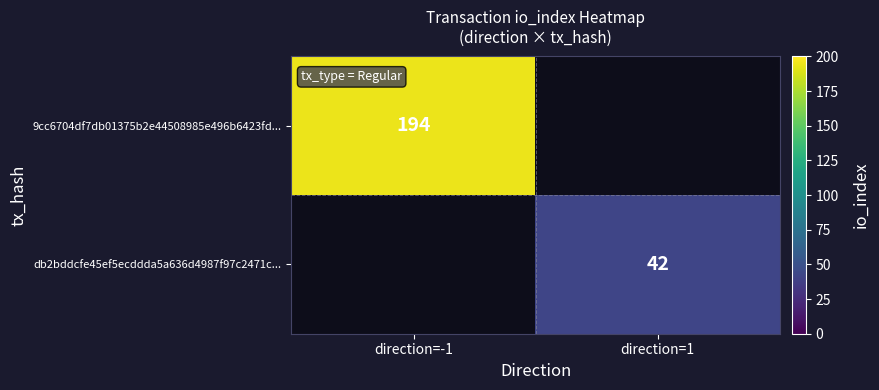

True or false: db2bddcfe45ef5ecddda5a636d4987f97c2471c... has a value of 42 at direction=1.

True